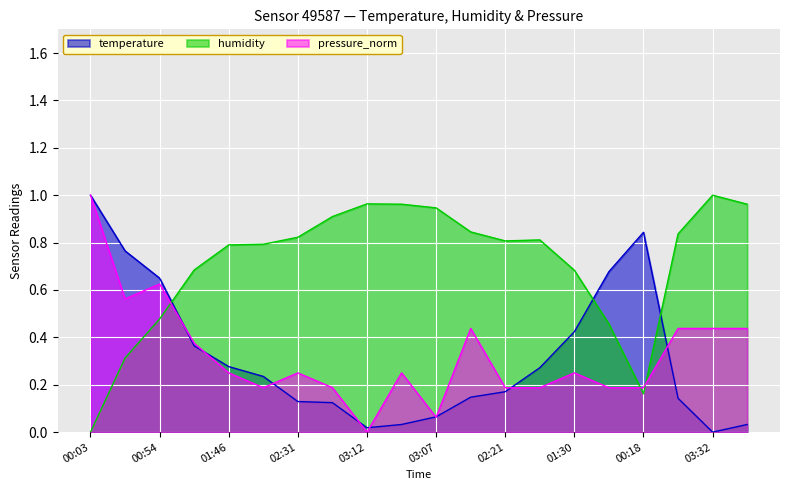

What is the label of the 1st point from the right?

03:22